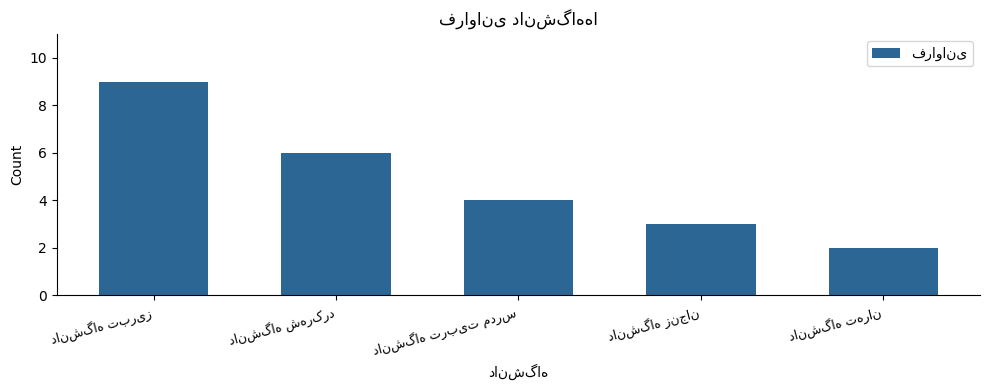

What is the difference between the maximum and second lowest values?

6